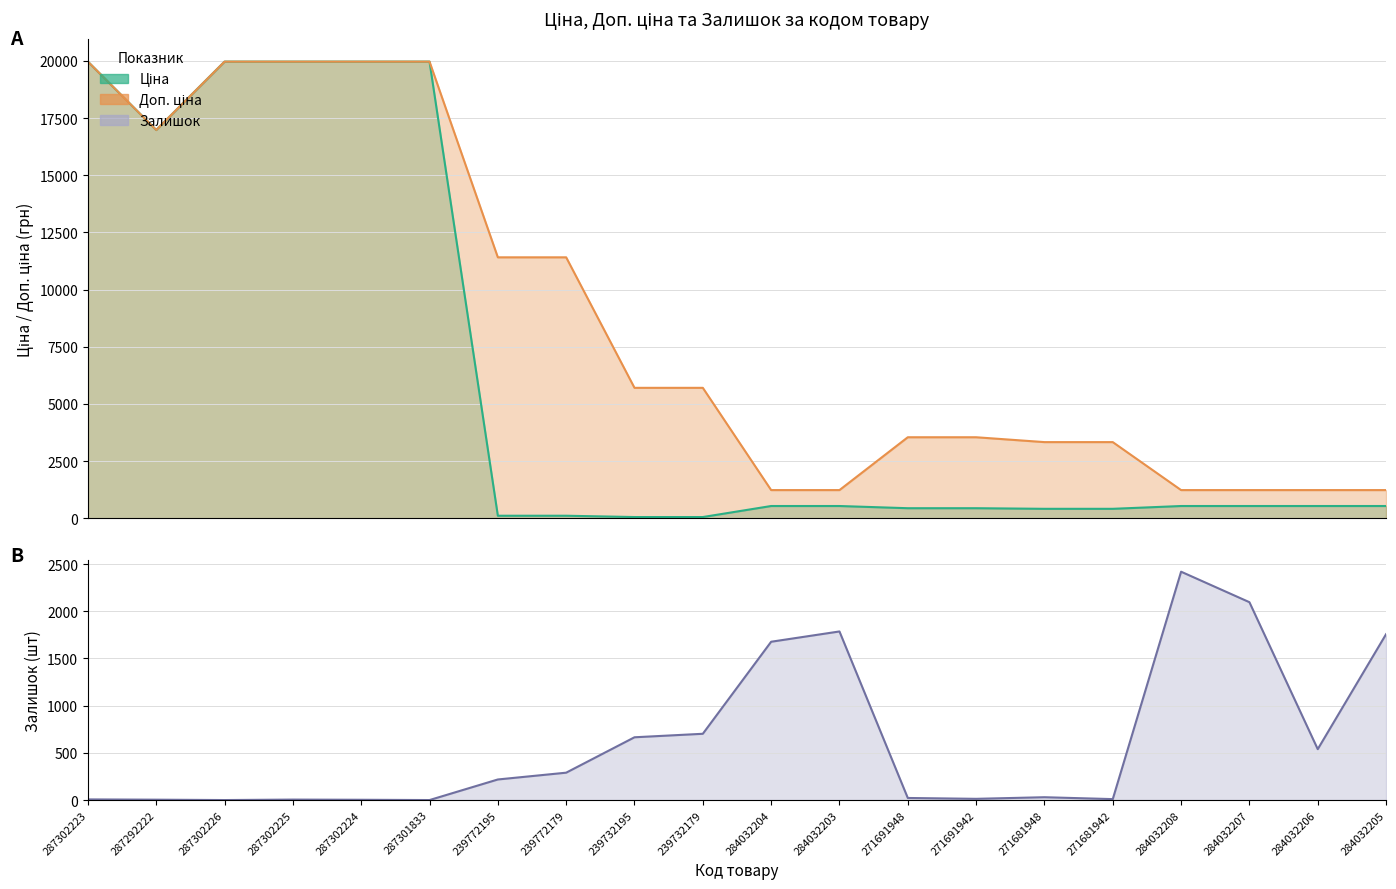

At how many categories does at least one series exceed 11894?

6